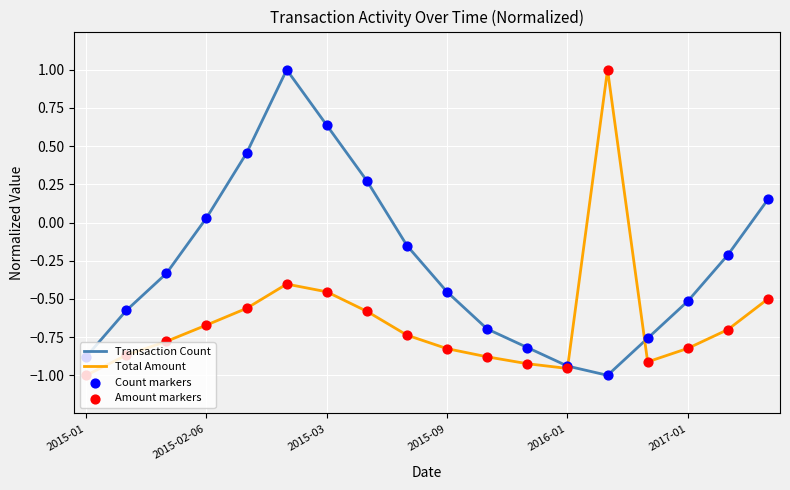

Which series has the largest total across all categories?

Transaction Count